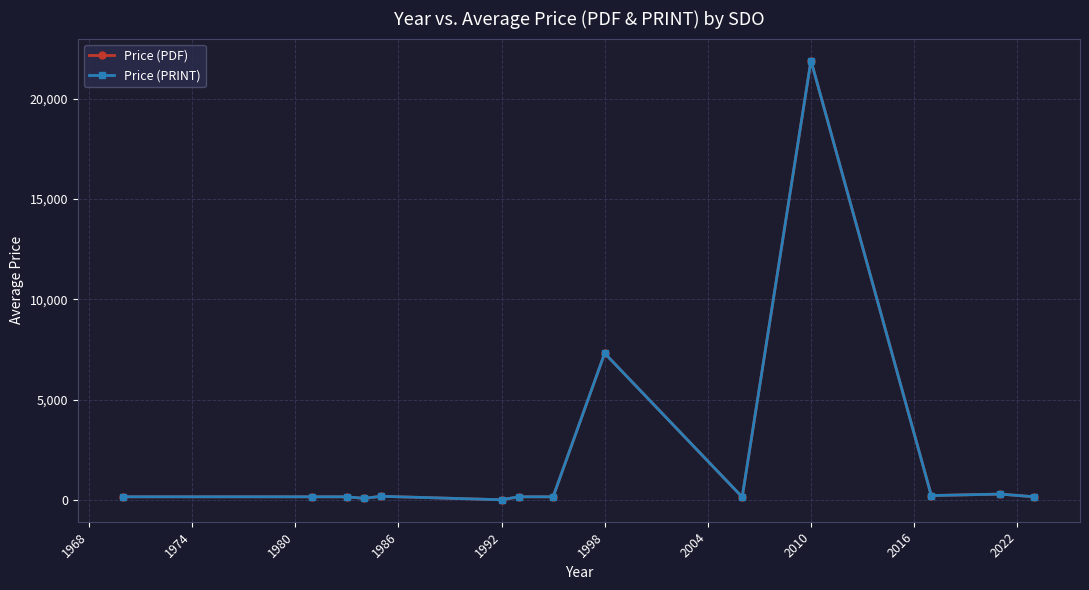

Where is the first local maximum for Price (PRINT)?

1986